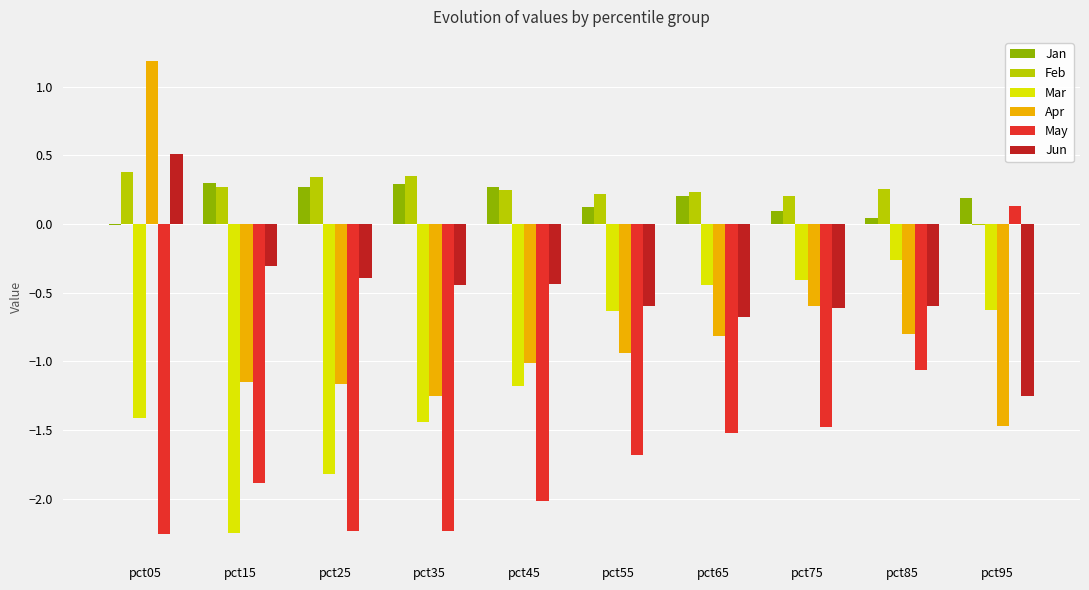

Are the bars horizontal?

No